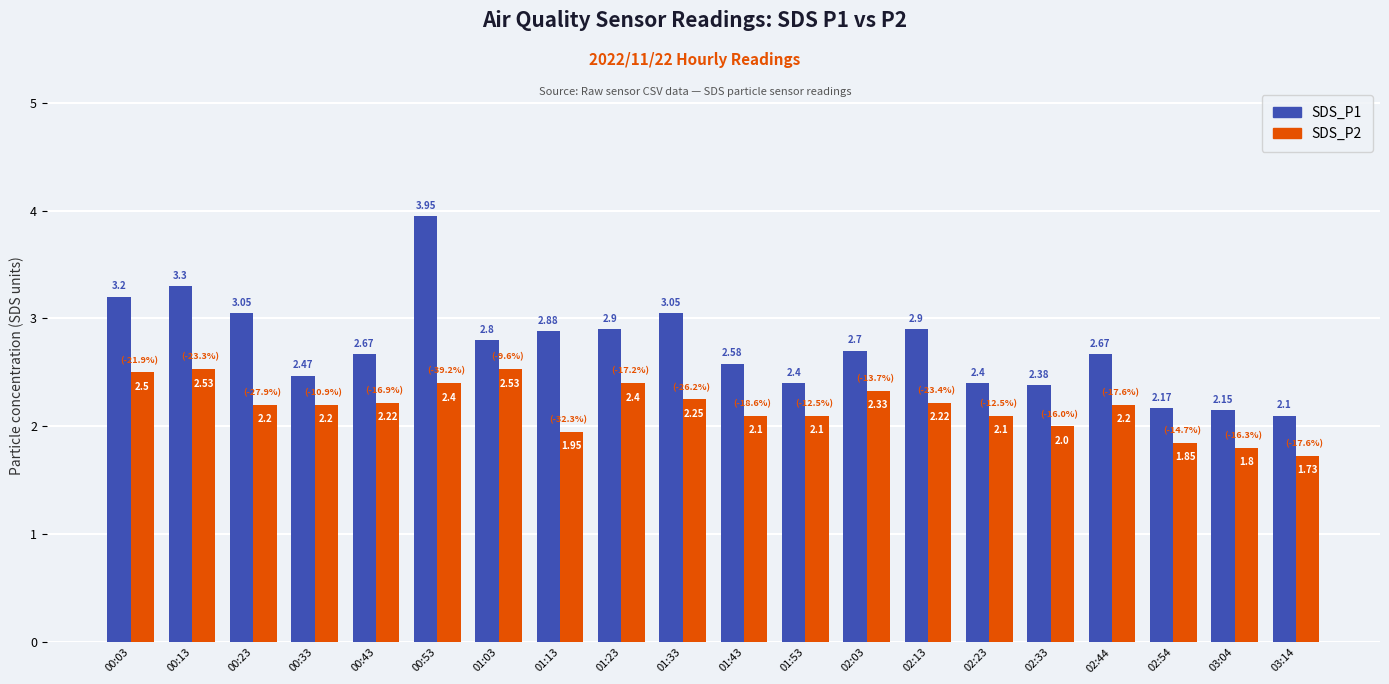

What is the difference between the maximum and minimum values in the SDS_P2 series?

0.8